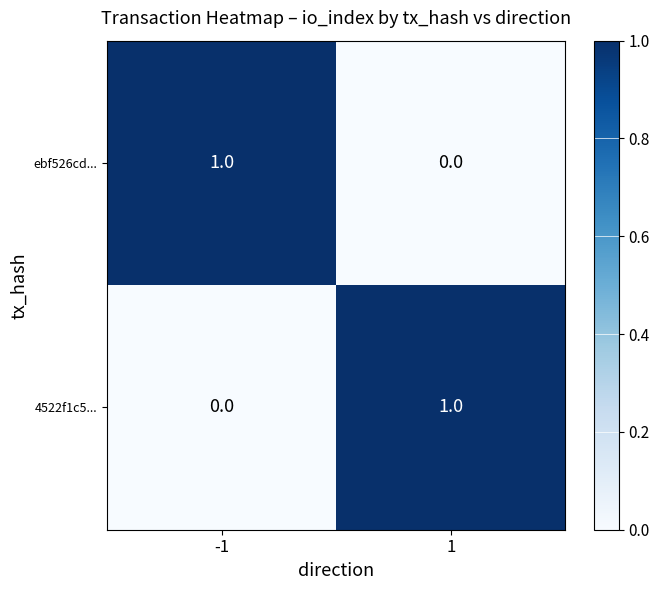

True or false: 4522f1c5... has a value of 1 at 1.

True